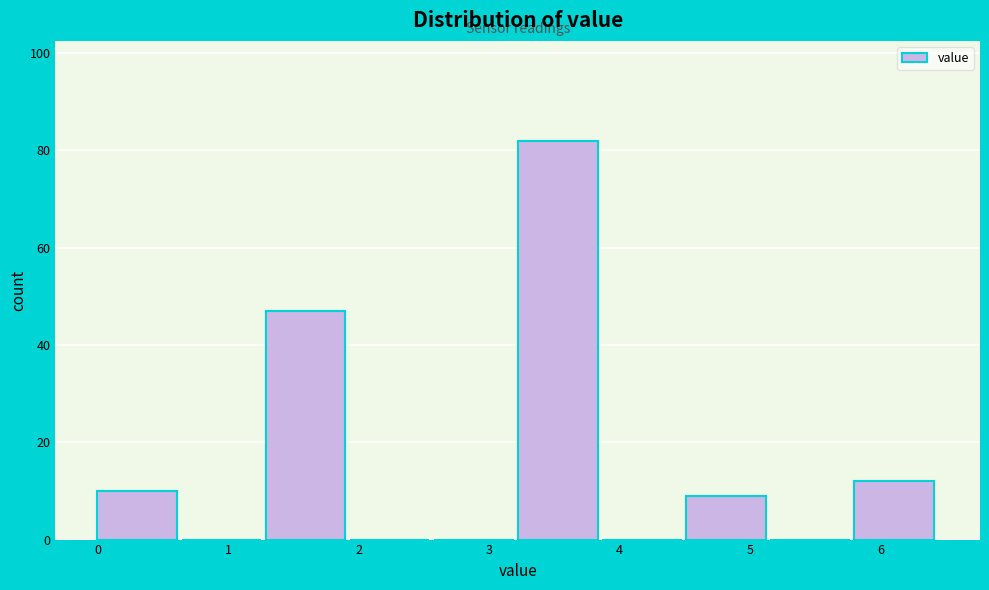

Over which range of the x-axis is the bar tallest?

3.2 to 3.9